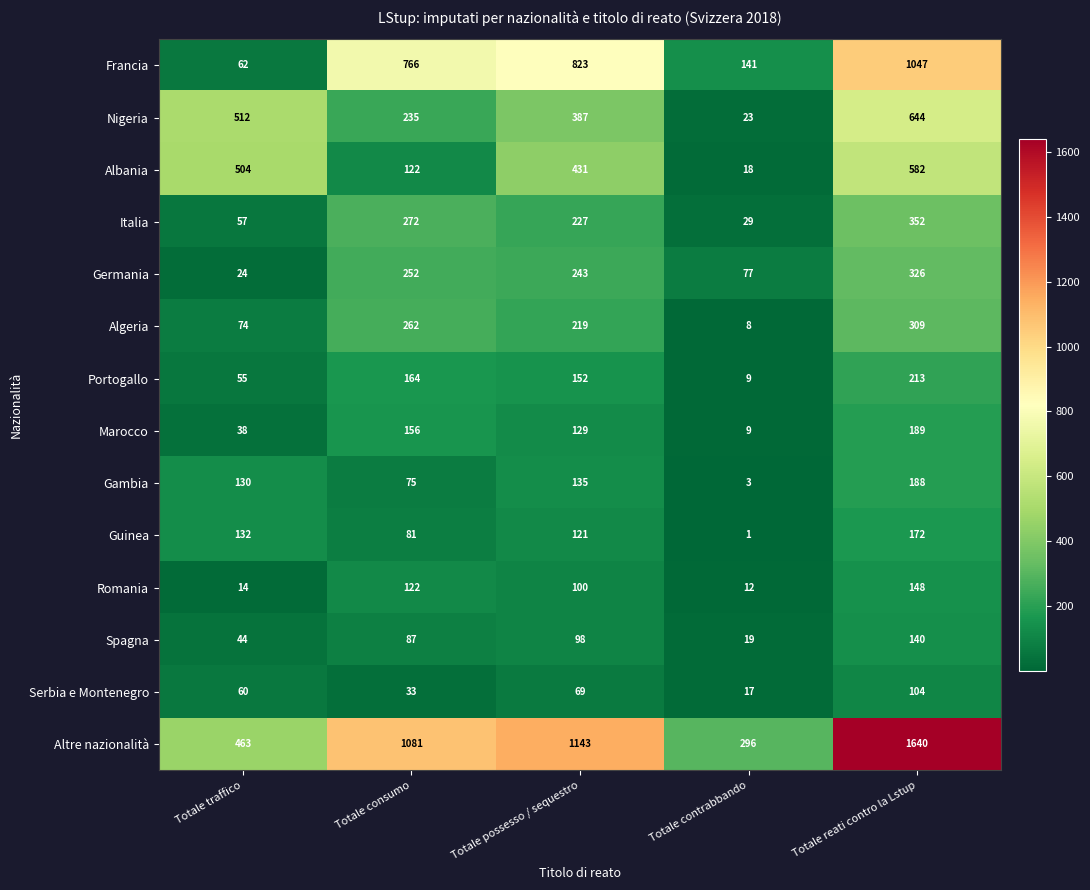

Which series changed the most between Totale traffico and Totale consumo?

Francia